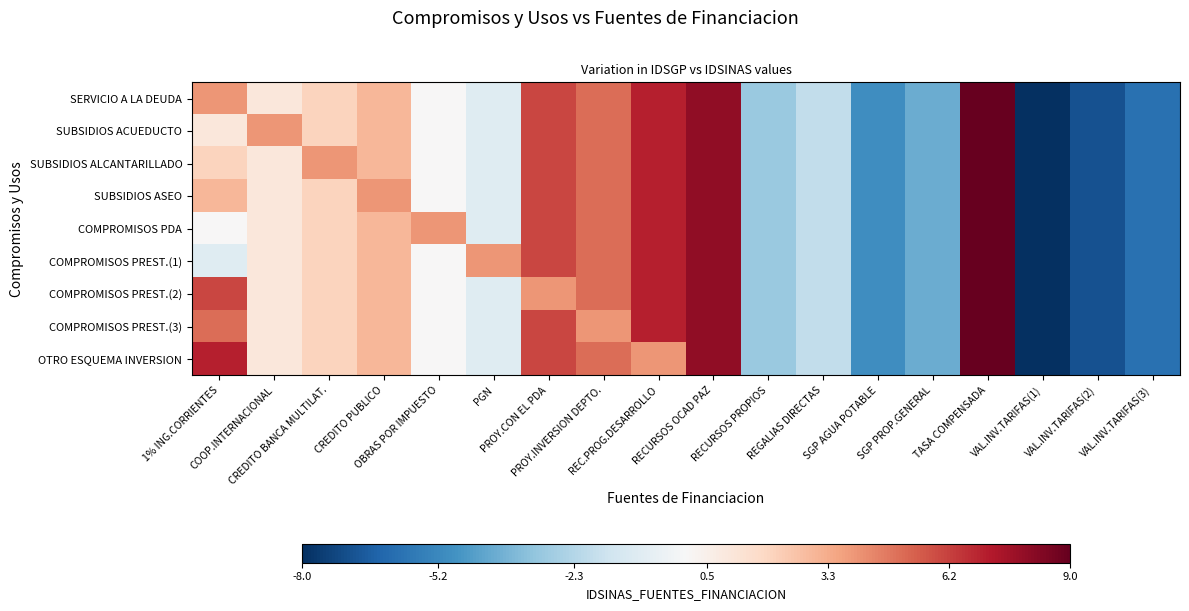

What is the difference between the highest and lowest values at 1% ING.CORRIENTES?

8